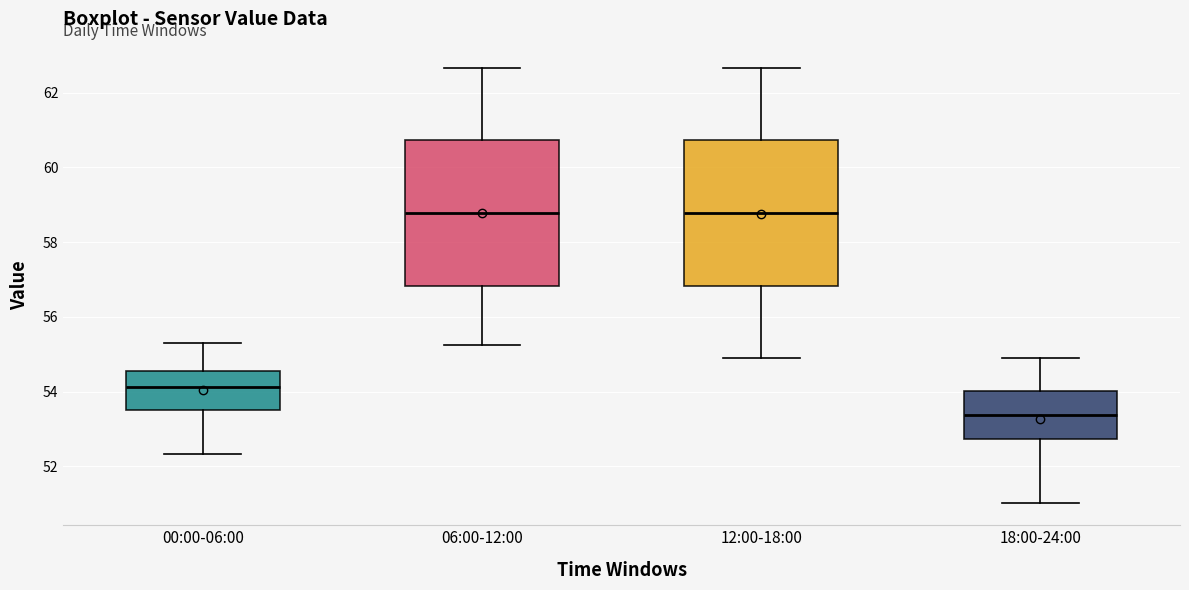

Where is the lower edge of the box for 00:00-06:00 on the y-axis? The values are not printed on the chart, so give them approximately, as read against the axis.

53.6